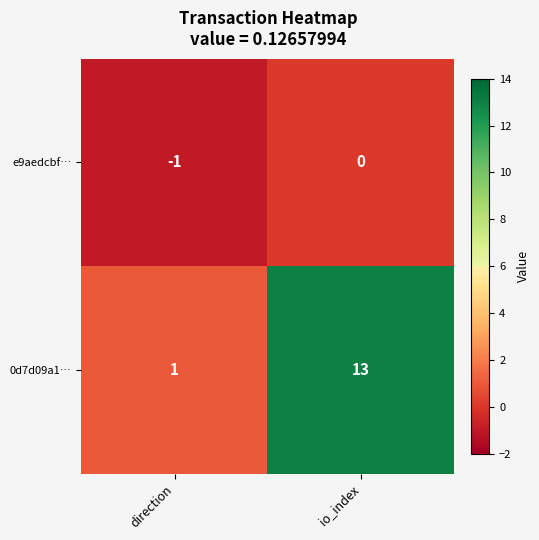

Which series changed the most between direction and io_index?

0d7d09a1…